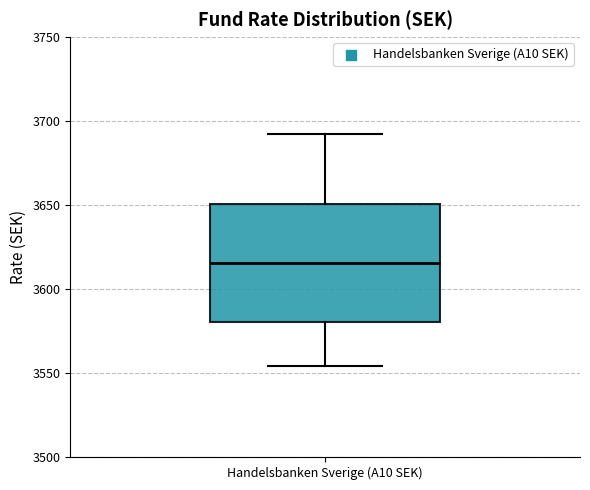

Transcribe this box plot: give where the median line is, the range the box spans, and where the two whiskers end, as read against the y-axis. The values are not printed on the chart, so give them approximately, as read against the axis.

median 3615, box 3580 to 3650, whiskers 3555 to 3690